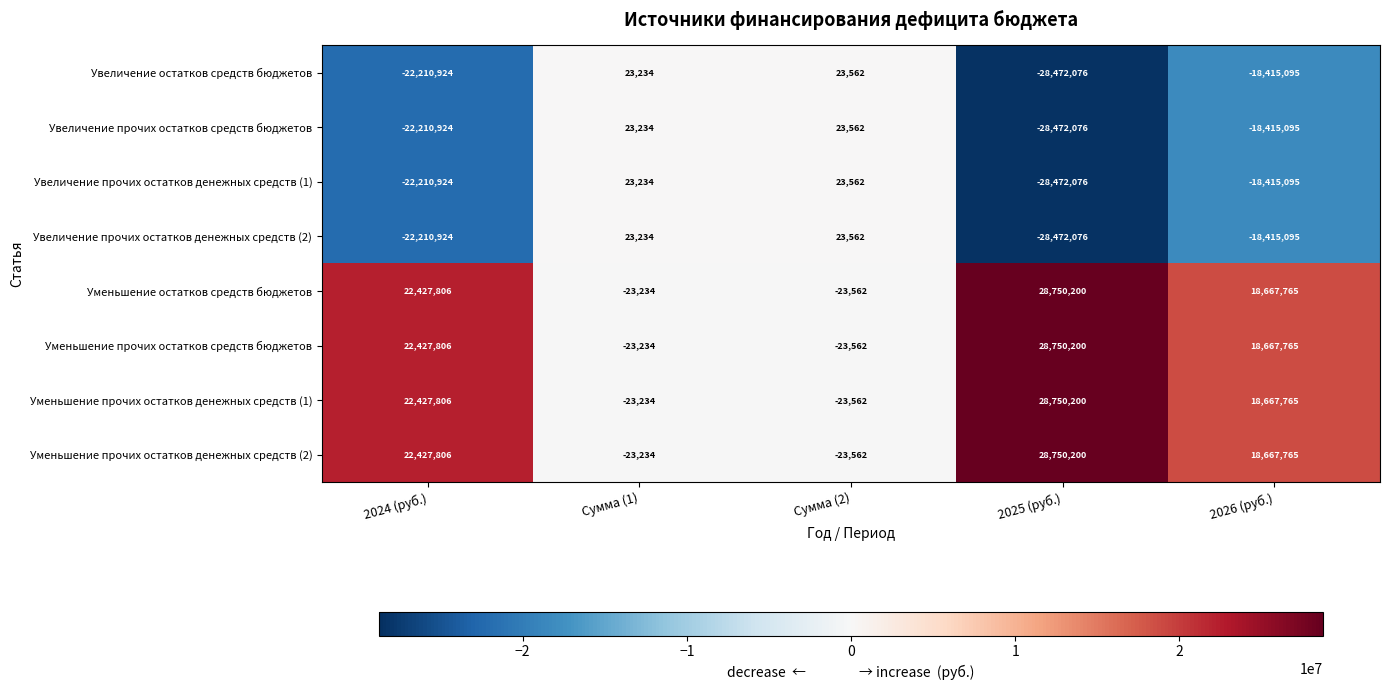

Is it true that Уменьшение остатков средств бюджетов equals 18667765 at 2026 (руб.)?

True